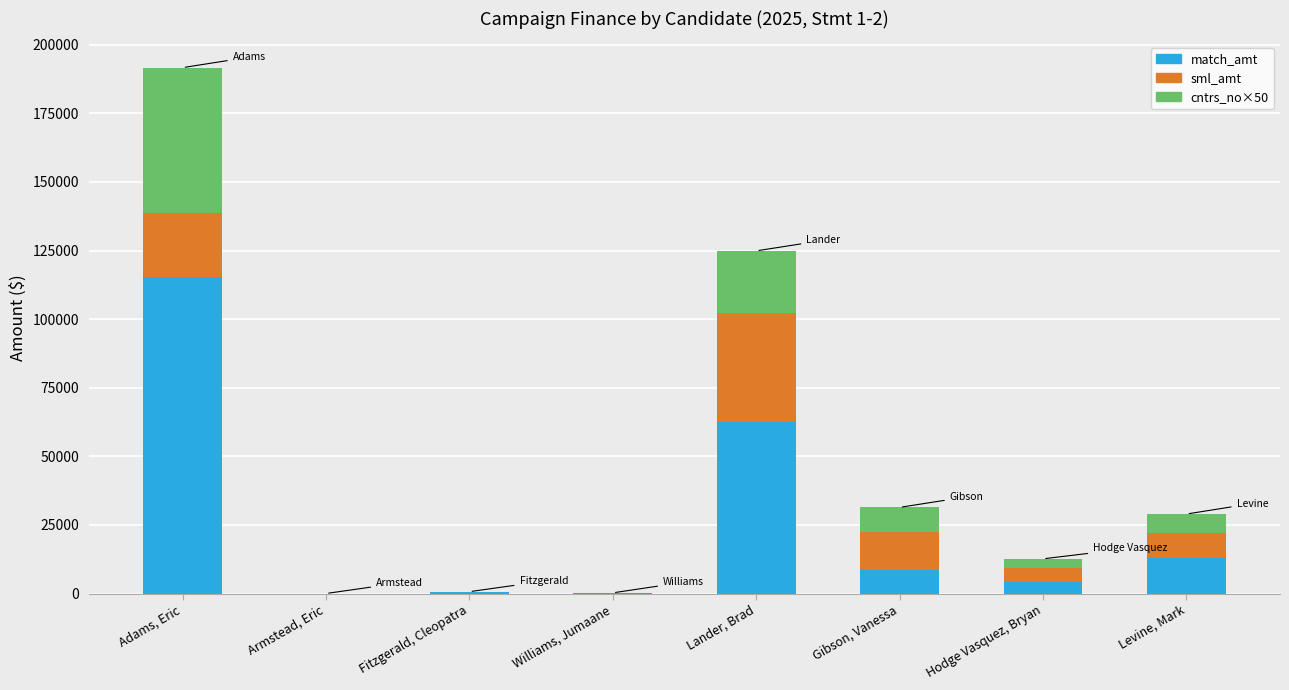

At which category is the sum across all series the highest?

Adams, Eric